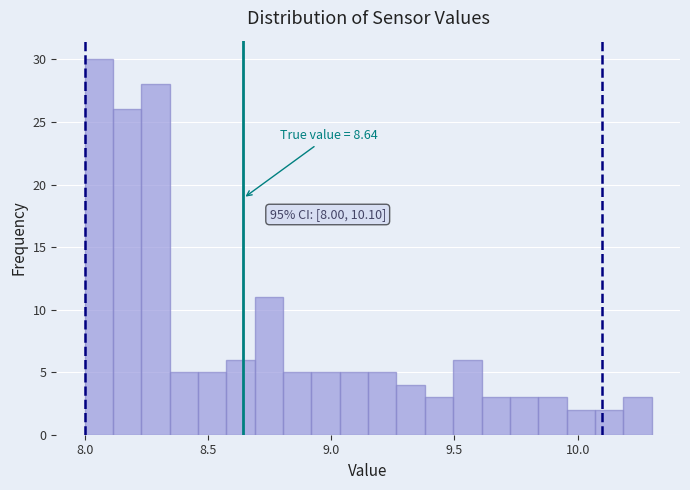

Read against the x-axis, roughly where is the centre of the tallest bar?

8.05